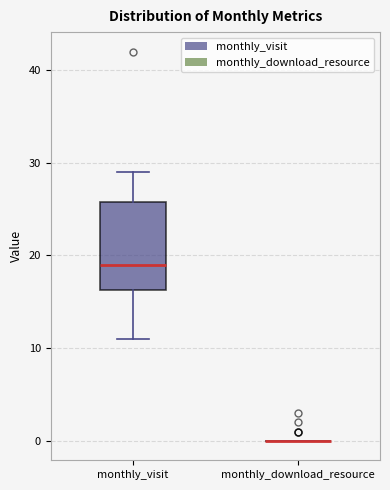

Comparing the boxes themselves (not the whiskers), which one is the tallest?

monthly_visit